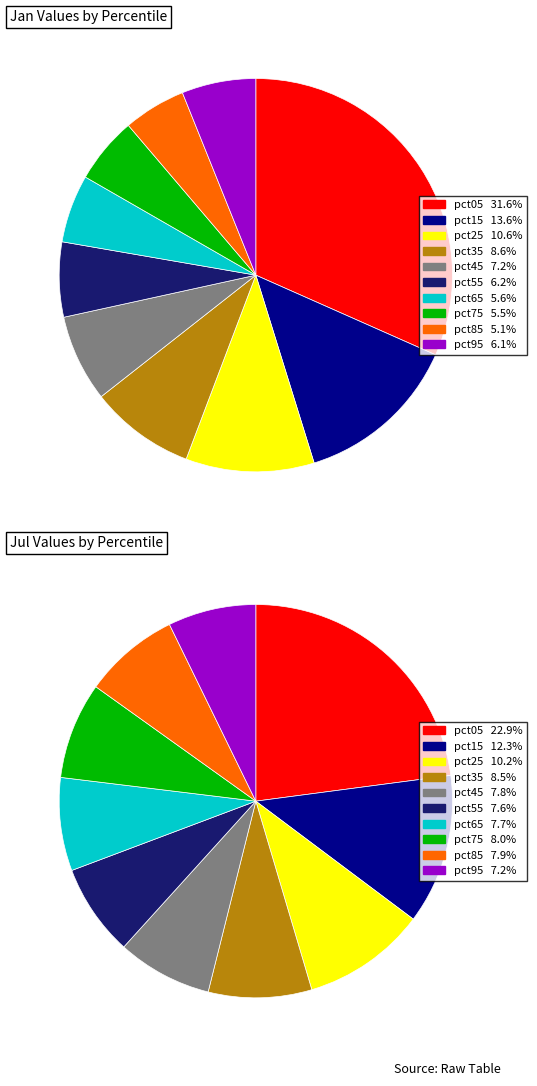

Combined, what portion of the pie is 2 and 3?

19.2%